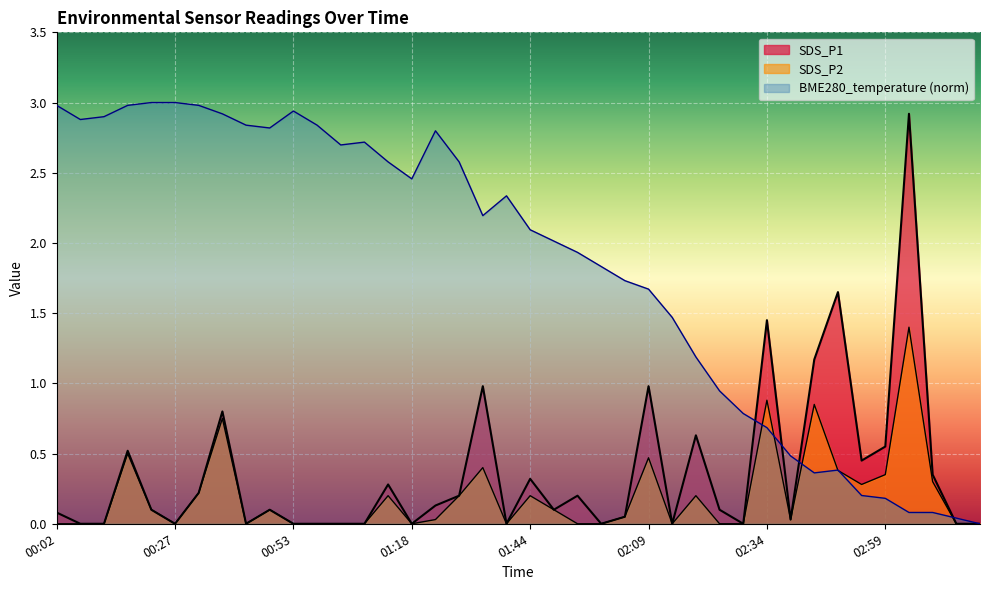

After their last crossing, which series has the higher values: BME280_temperature or SDS_P2?

BME280_temperature